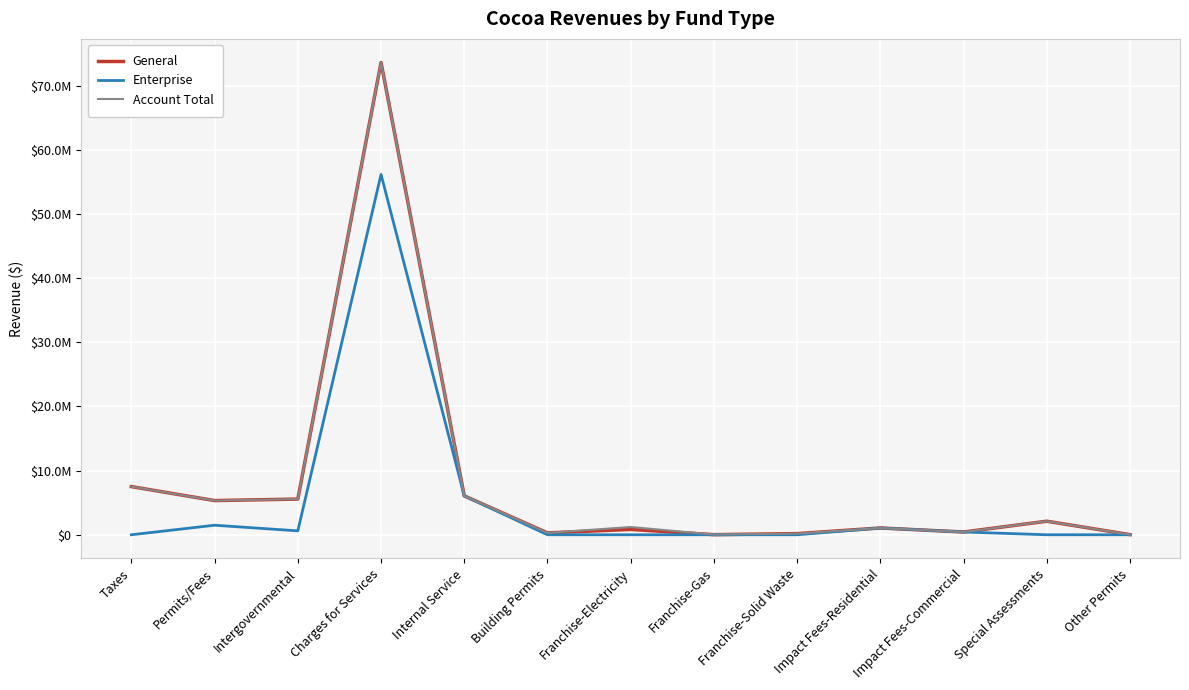

Is the value of Enterprise at Internal Service greater than the value of General at Impact Fees-Commercial?

Yes